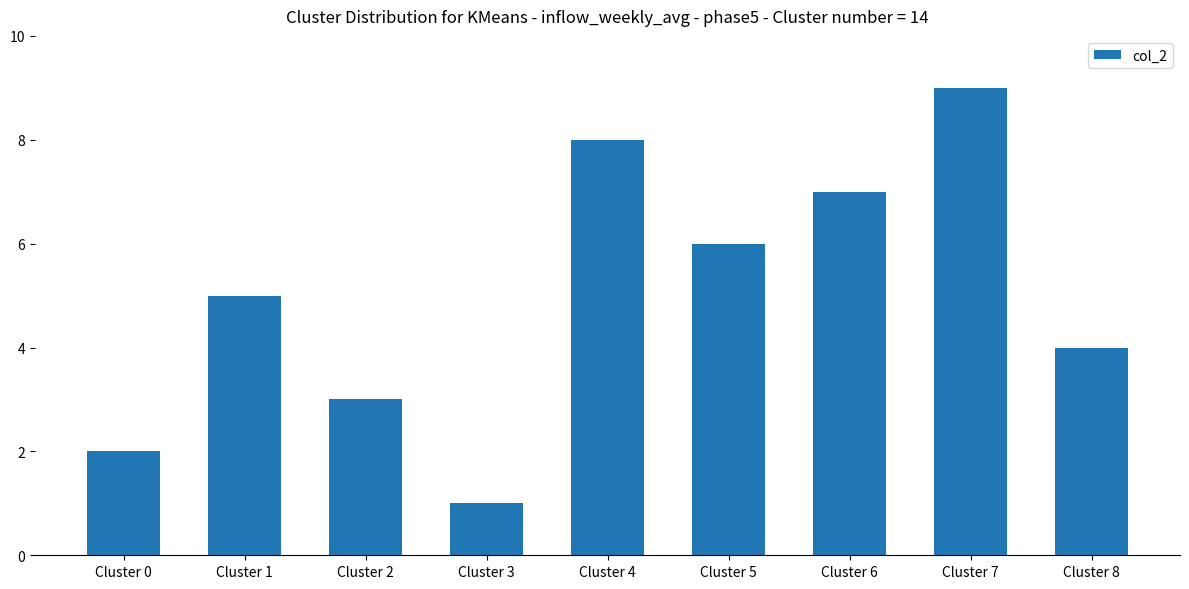

What is the value of the 5th bar from the left?

8